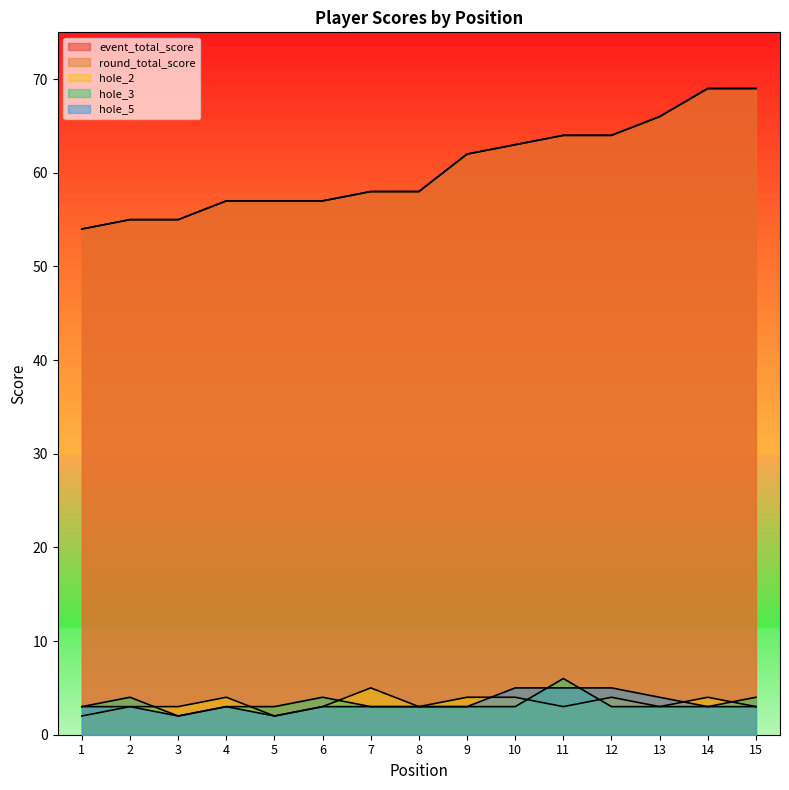

True or false: event_total_score and hole_3 cross at least once.

False